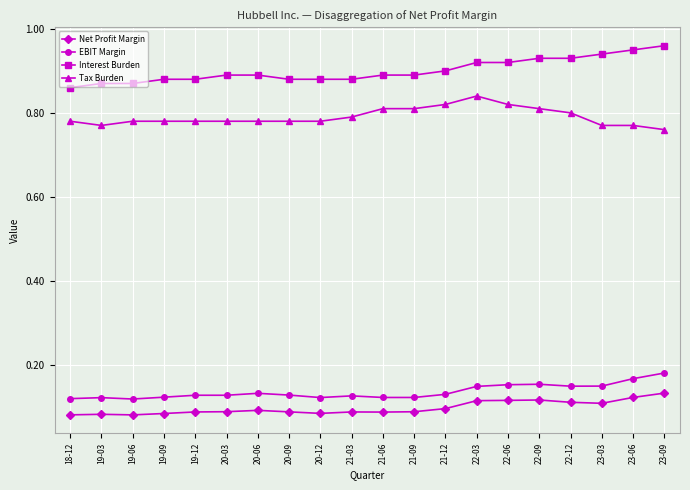

True or false: Tax Burden and EBIT Margin cross at least once.

False